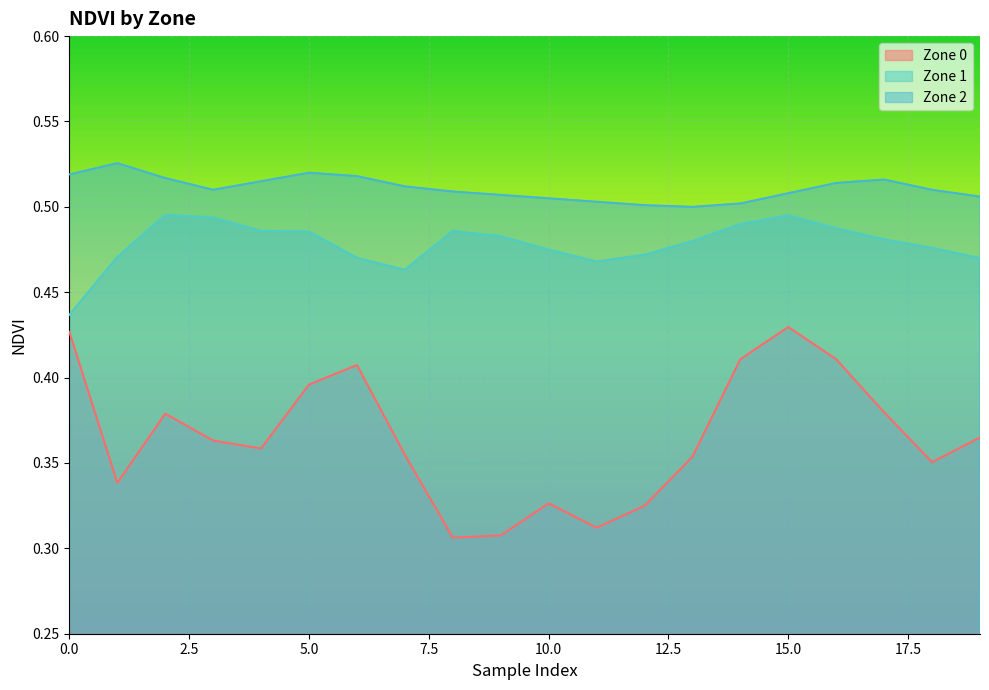

What is the total value across all series at 9?

1.3